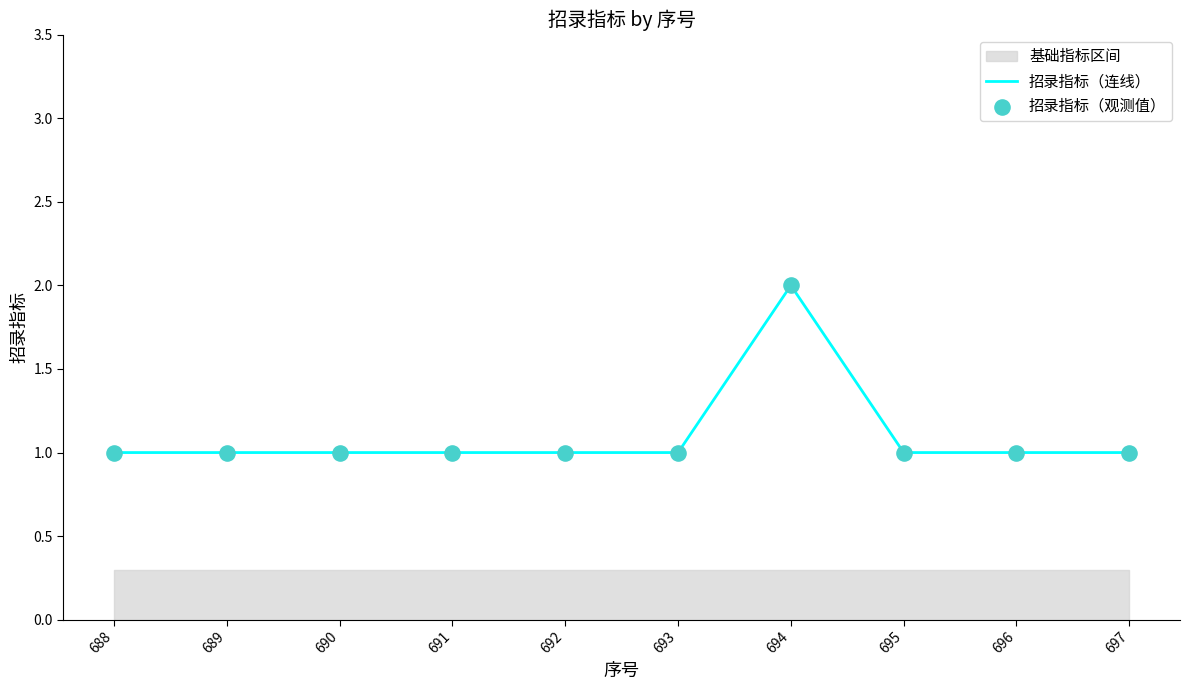

Is the value of 招录指标（连线） at 688 greater than the value of 招录指标（观测值） at 688?

No